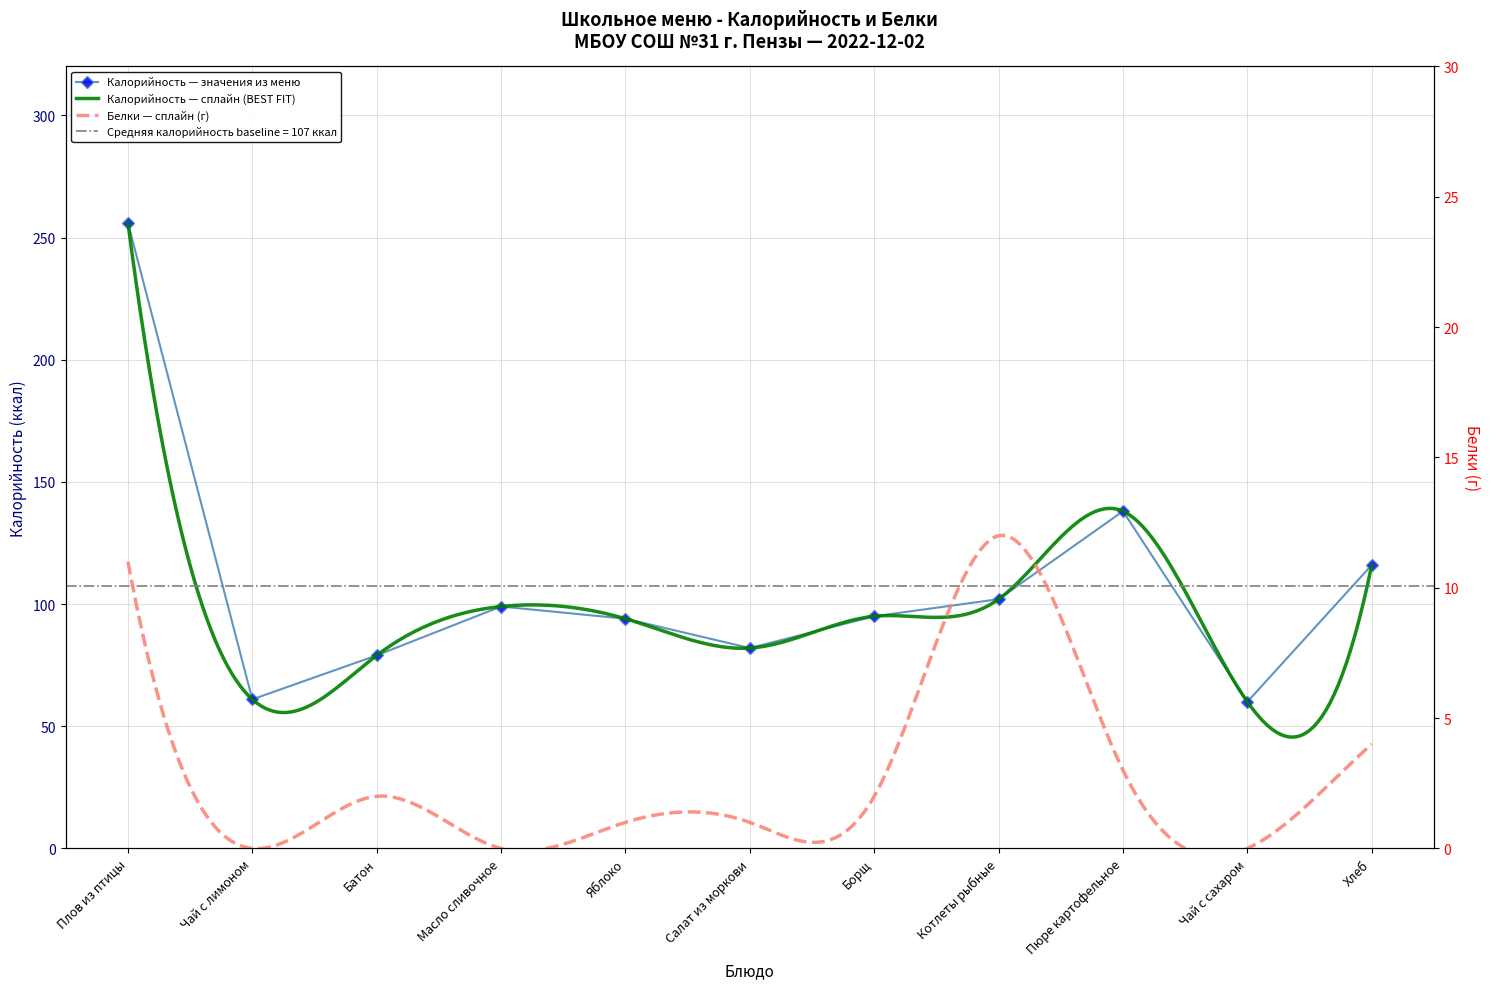

The chart shows a value of 210 at Пюре картофельное. True or false?

False